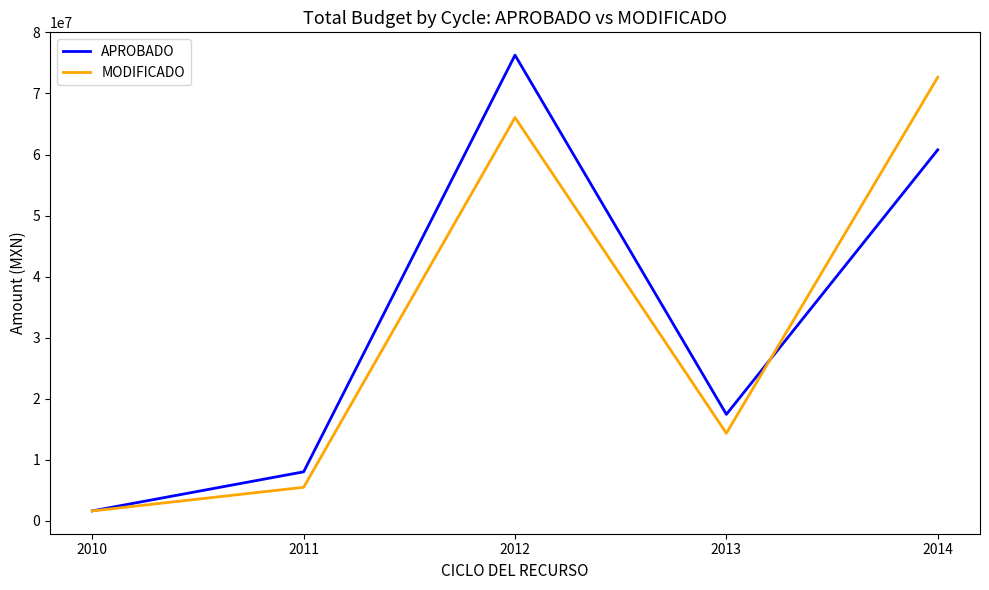

What is the difference between the highest and lowest values at 2014?

11890981.9